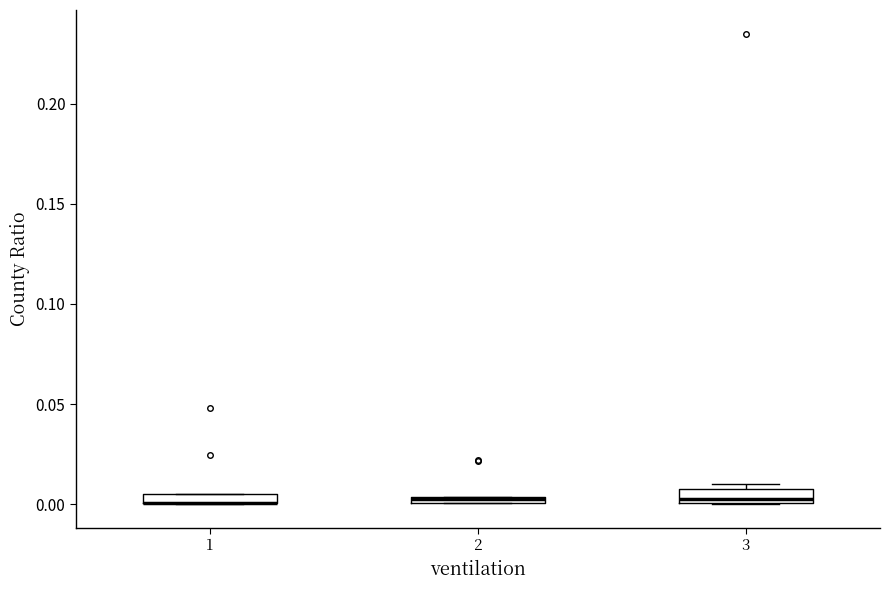

Where is the lower edge of the box at x = 3 on the y-axis? The values are not printed on the chart, so give them approximately, as read against the axis.

0.000